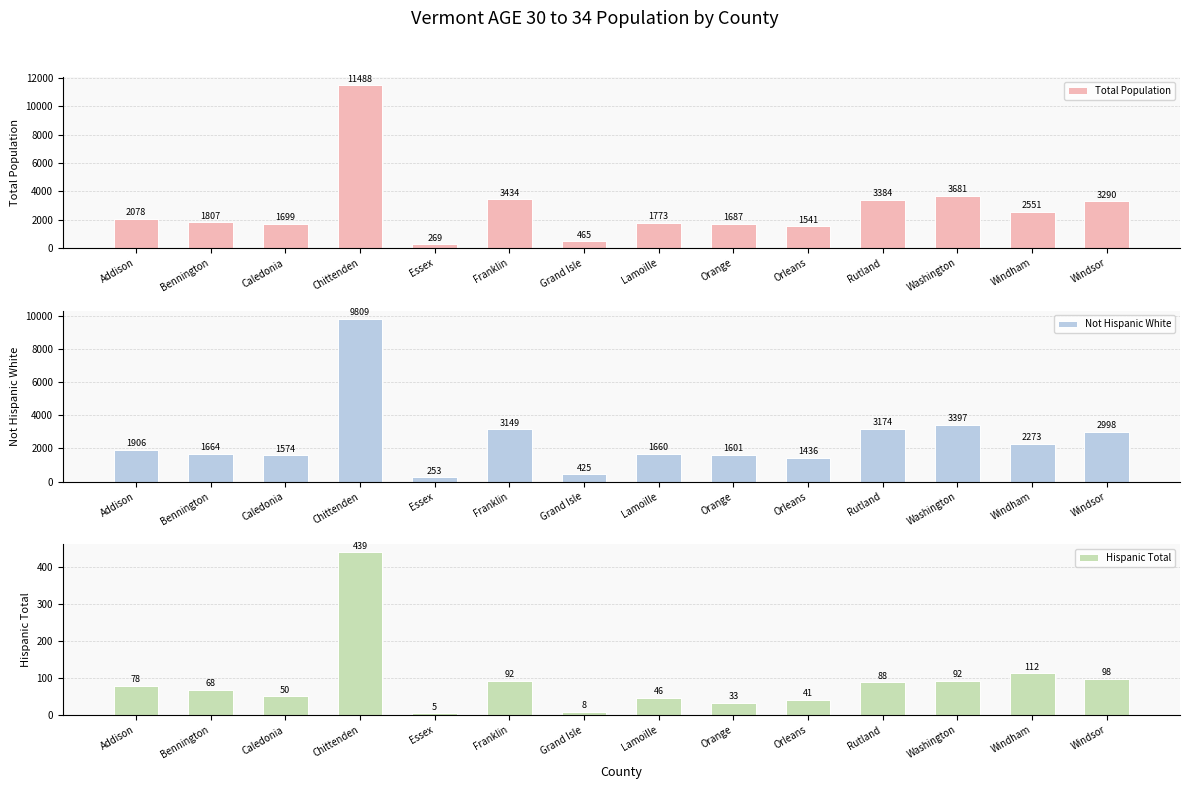

Is the value of Not Hispanic White at Franklin greater than the value of Total Population at Chittenden?

No